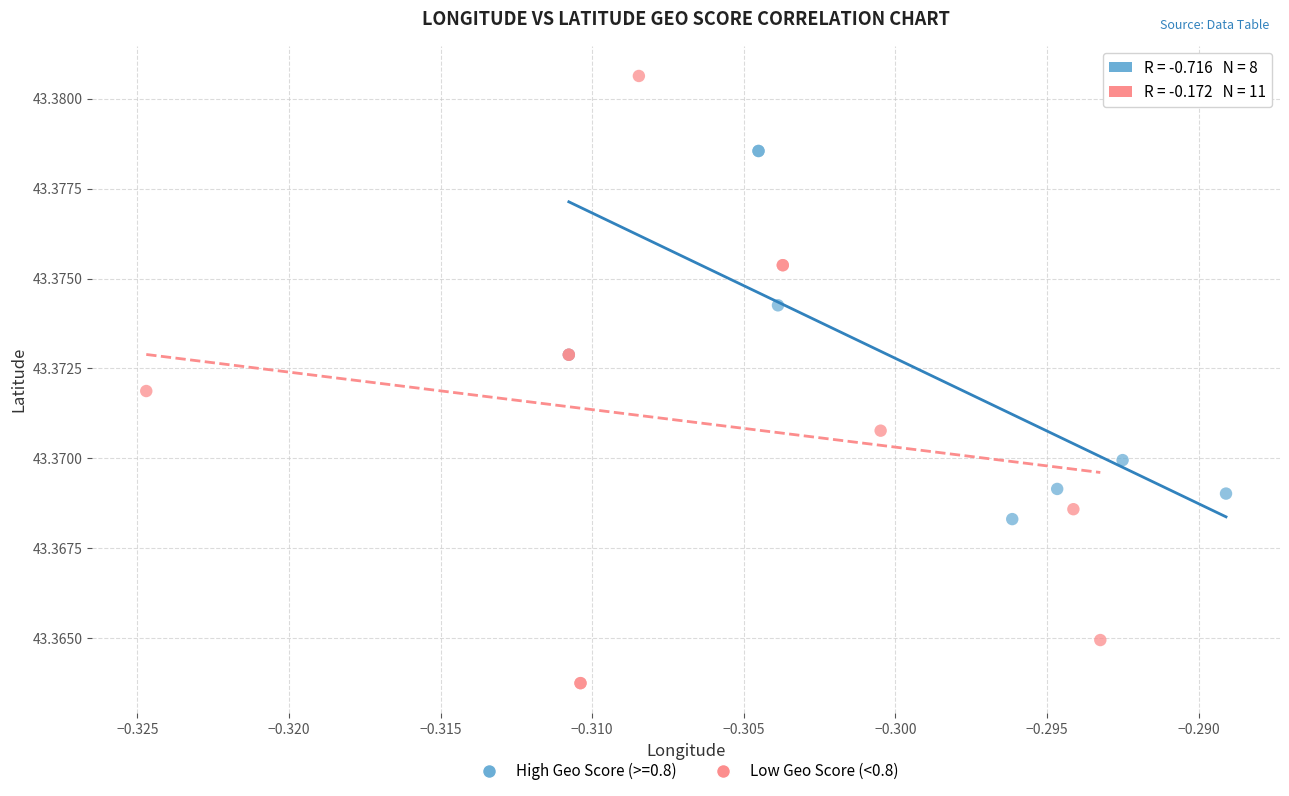

Which series reaches the maximum Y coordinate?

Low Geo Score (<0.8)